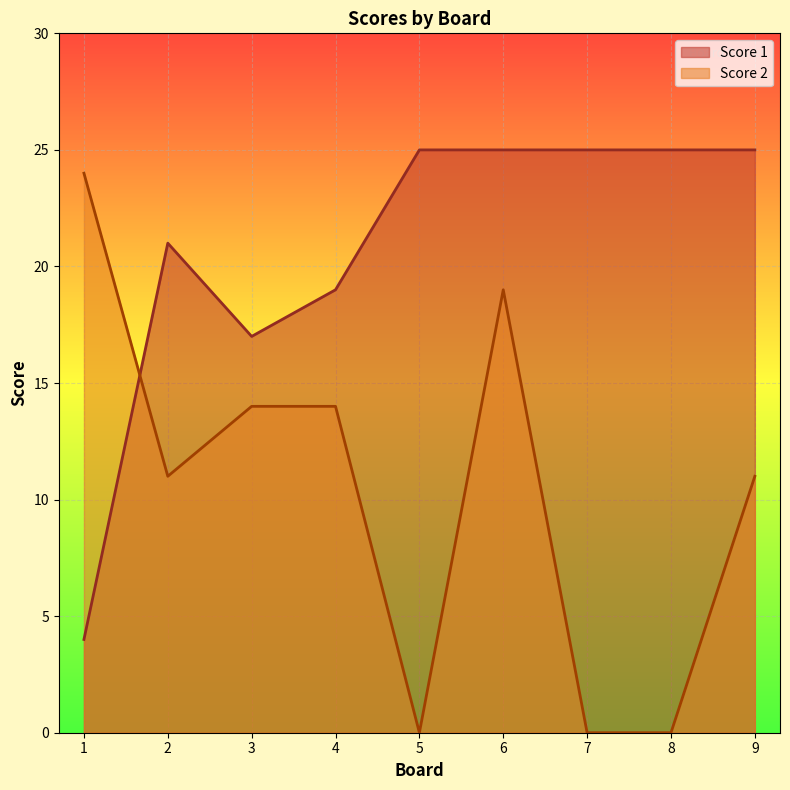

How many interior local valleys does the Score 1 series have?

1